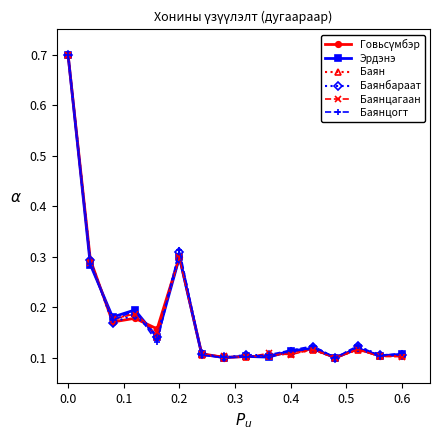

How many Баянбараат values are between 0 and 1?

16